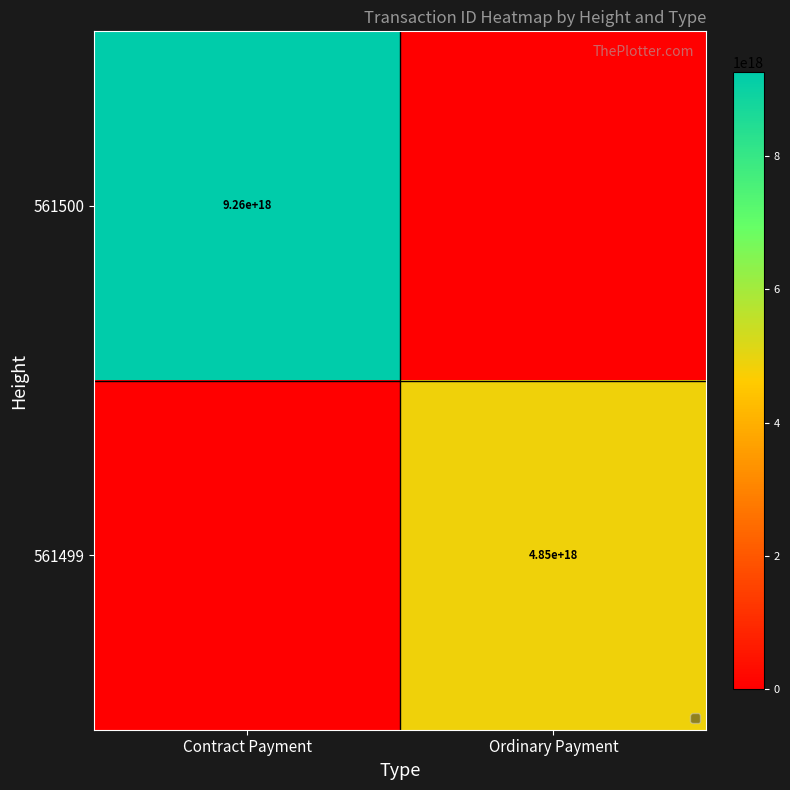

The 561500 series shows 9260000000000000000 at Contract Payment. True or false?

True